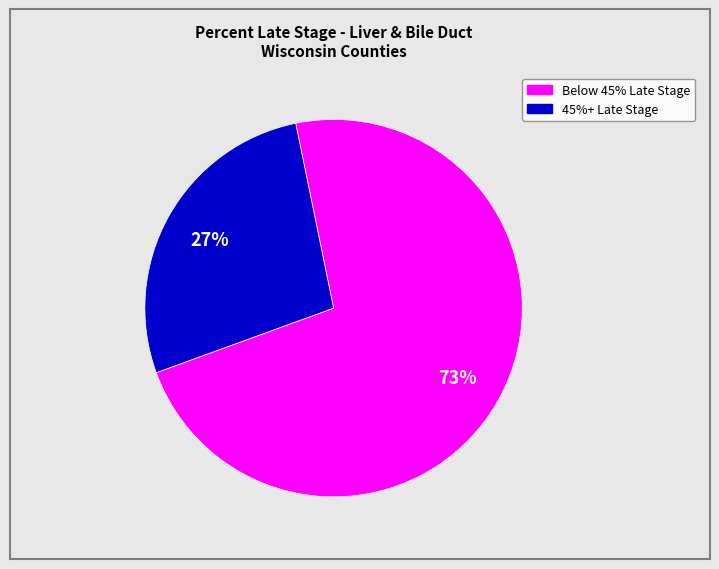

Does any single category account for the majority?

Yes